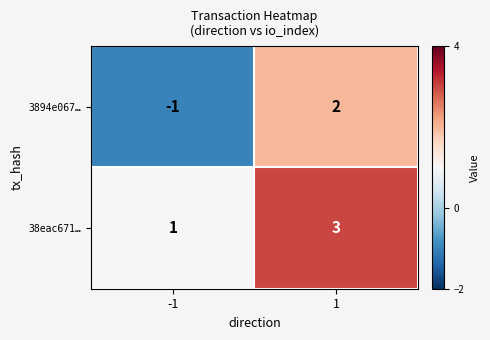

Is the value of 38eac671… at 1 greater than the value of 3894e067… at -1?

Yes